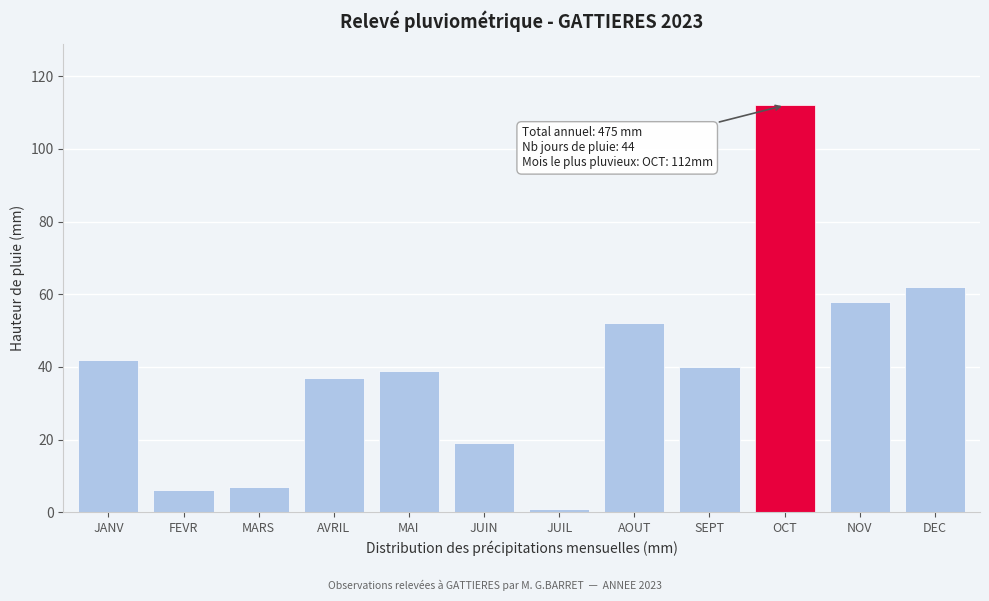

Reading left to right, transcribe all the data shown in this chart.

JANV=42	FEVR=6	MARS=7	AVRIL=37	MAI=39	JUIN=19	JUIL=1	AOUT=52	SEPT=40	OCT=112	NOV=58	DEC=62